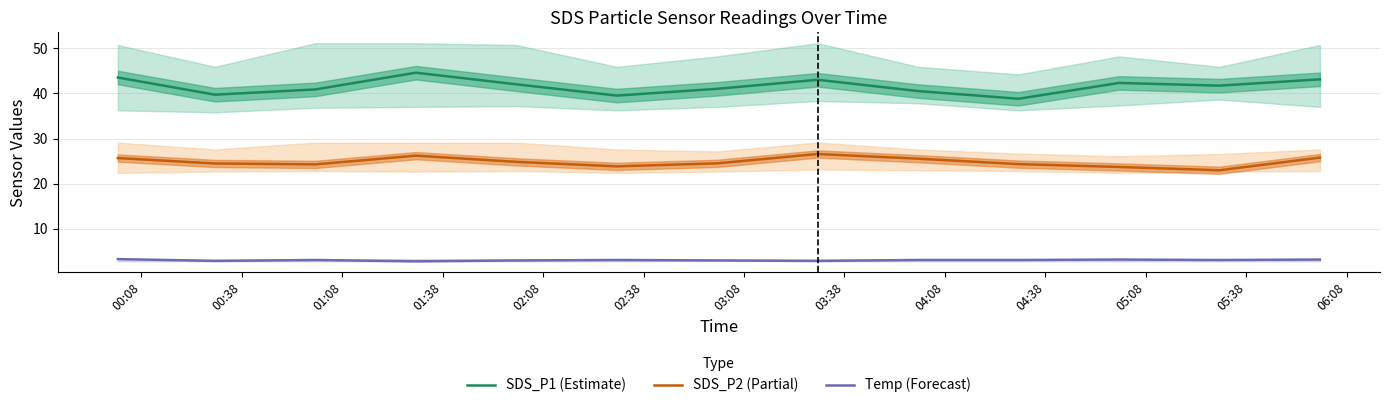

What are all the series names shown in the legend?

SDS_P1 (Estimate), SDS_P2 (Partial), Temp (Forecast)